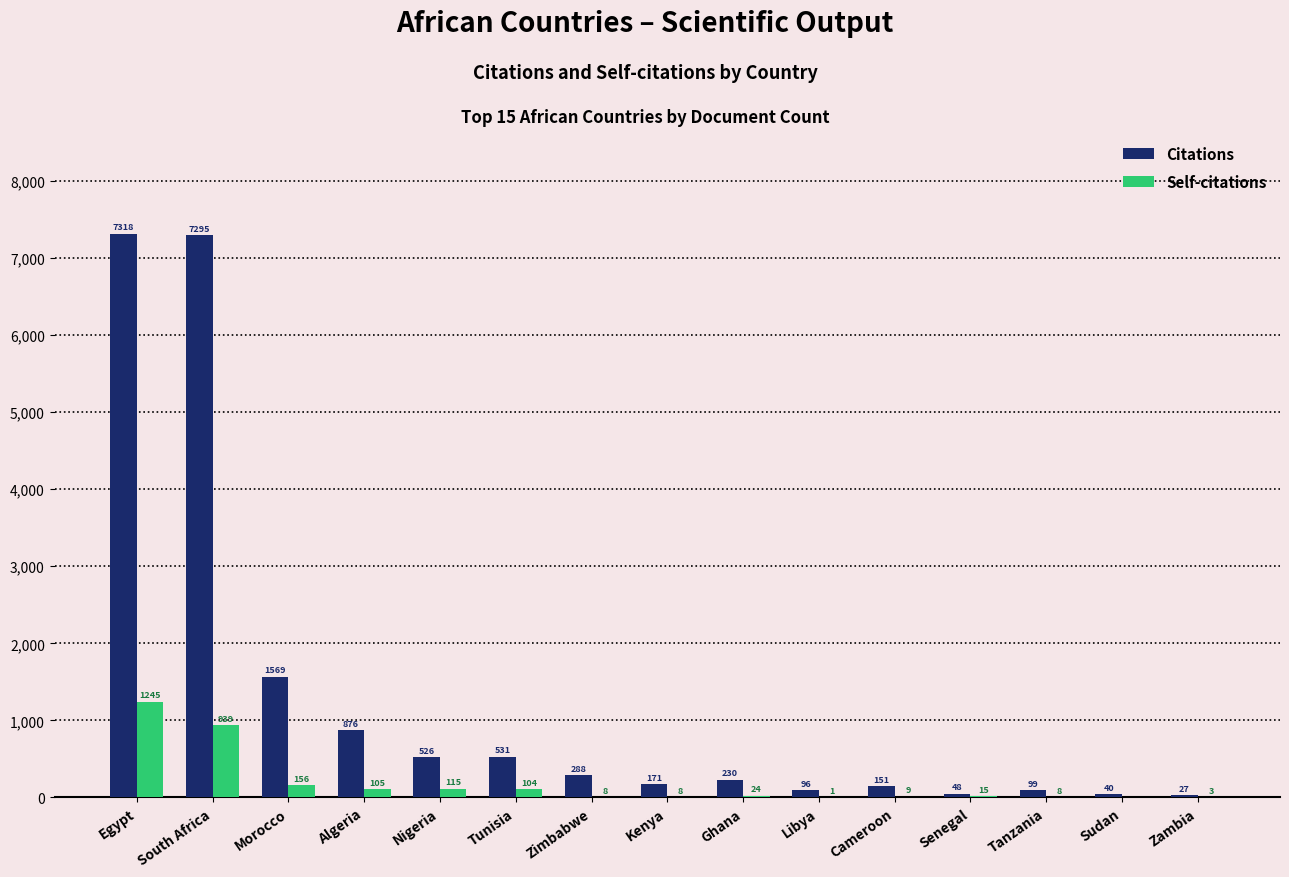

The Citations series shows 1227 at Algeria. True or false?

False